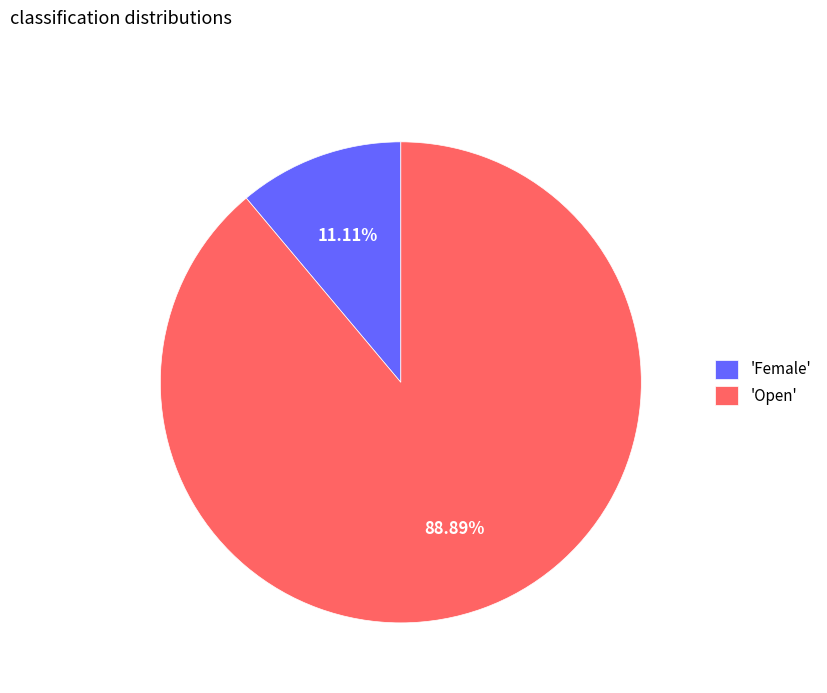

Which category accounts for the majority?

'Open'